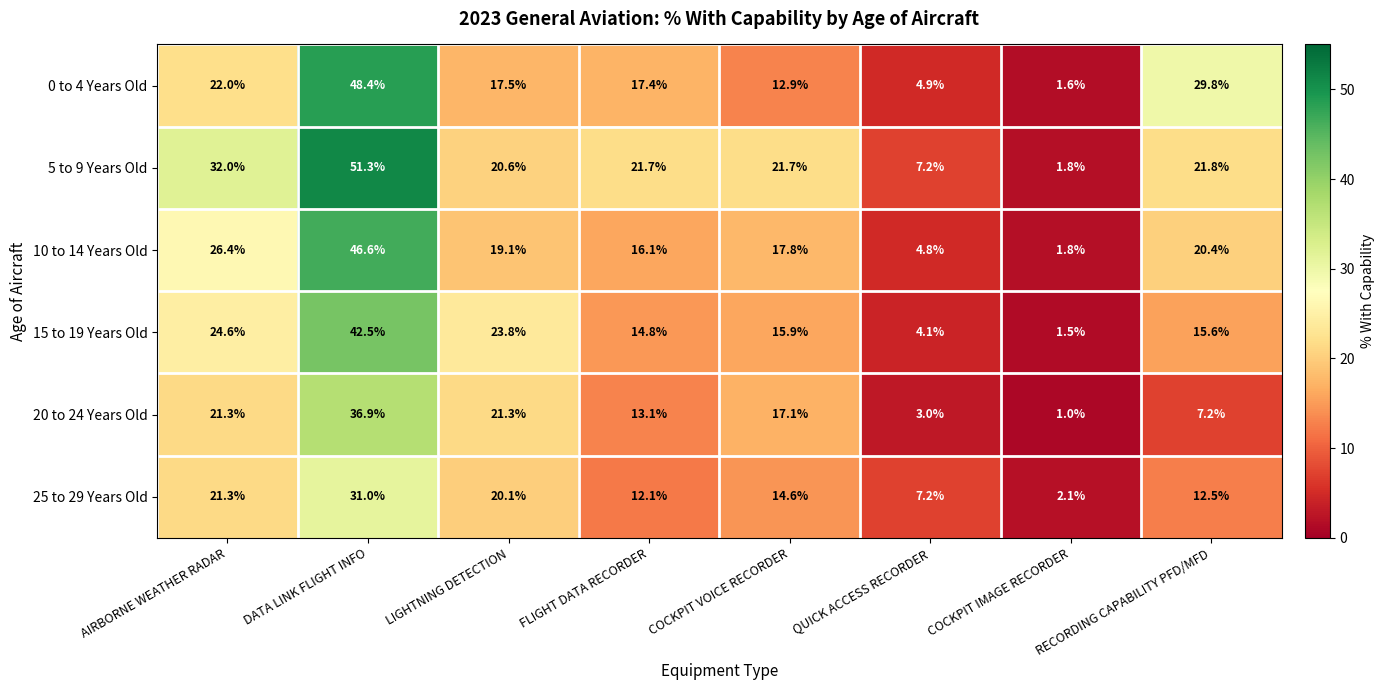

What is the total value across all series at AIRBORNE WEATHER RADAR?

147.6